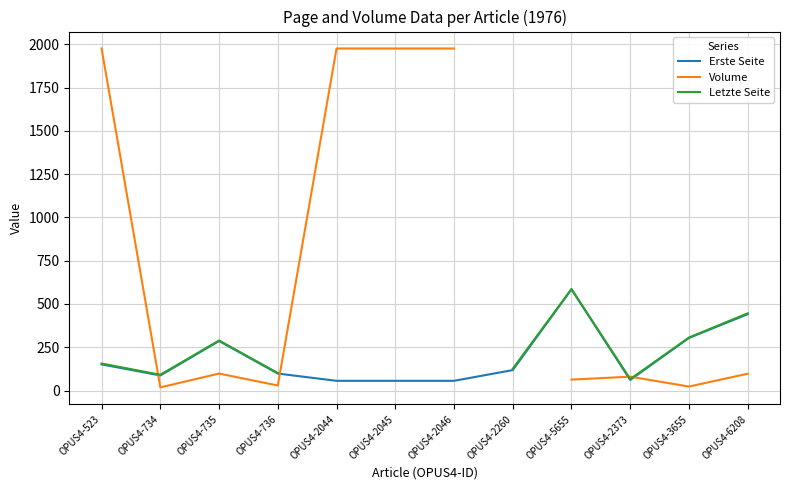

List the series in order of their peak value, highest first.

Volume, Letzte Seite, Erste Seite